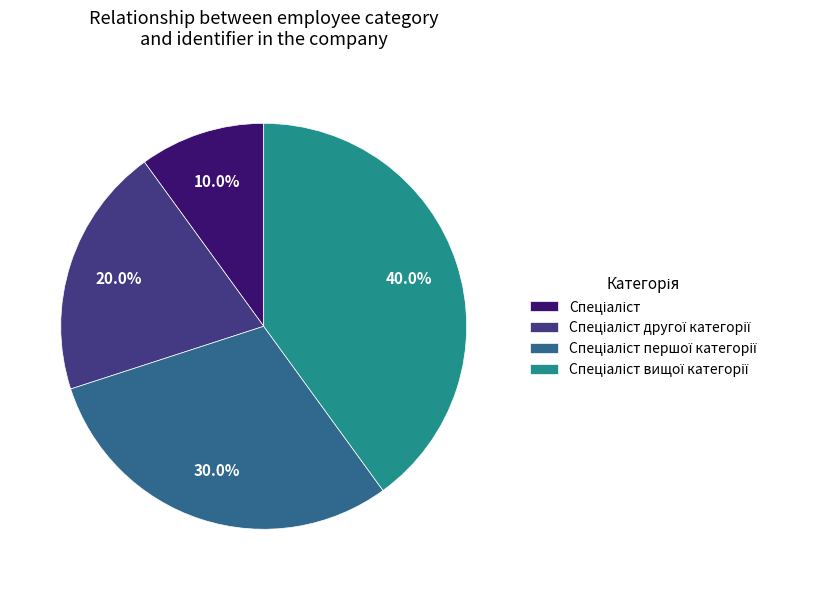

Is there a majority slice in this chart?

No